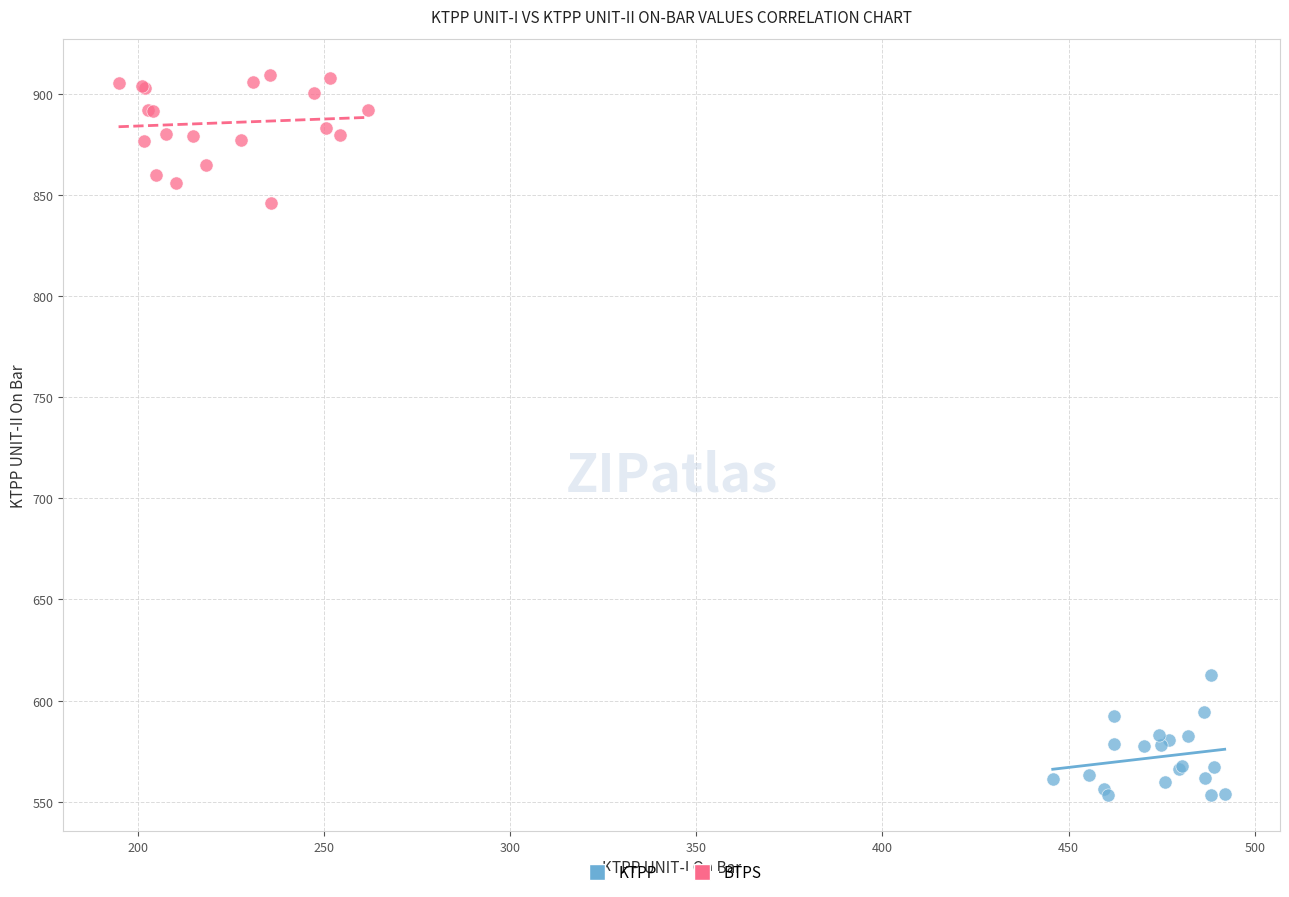

Which series contains the highest Y value?

BTPS